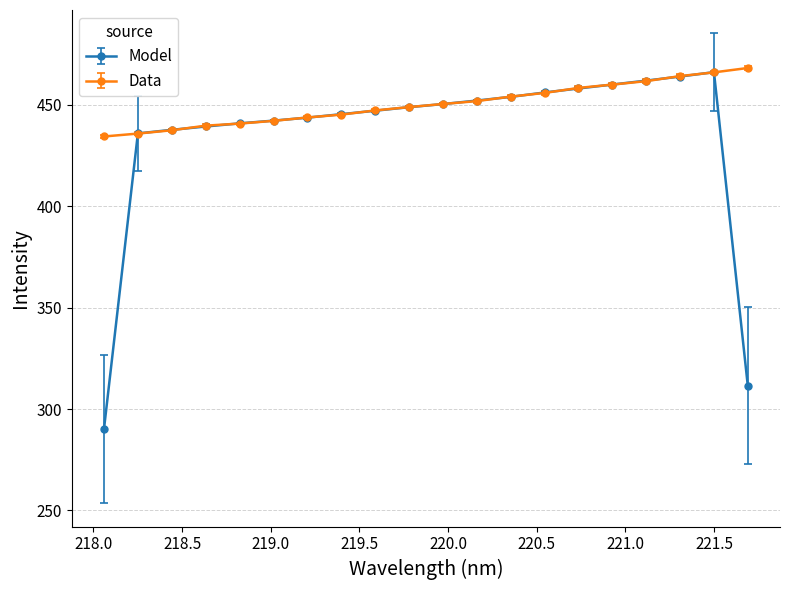

Which series has the largest range (max minus min)?

Model